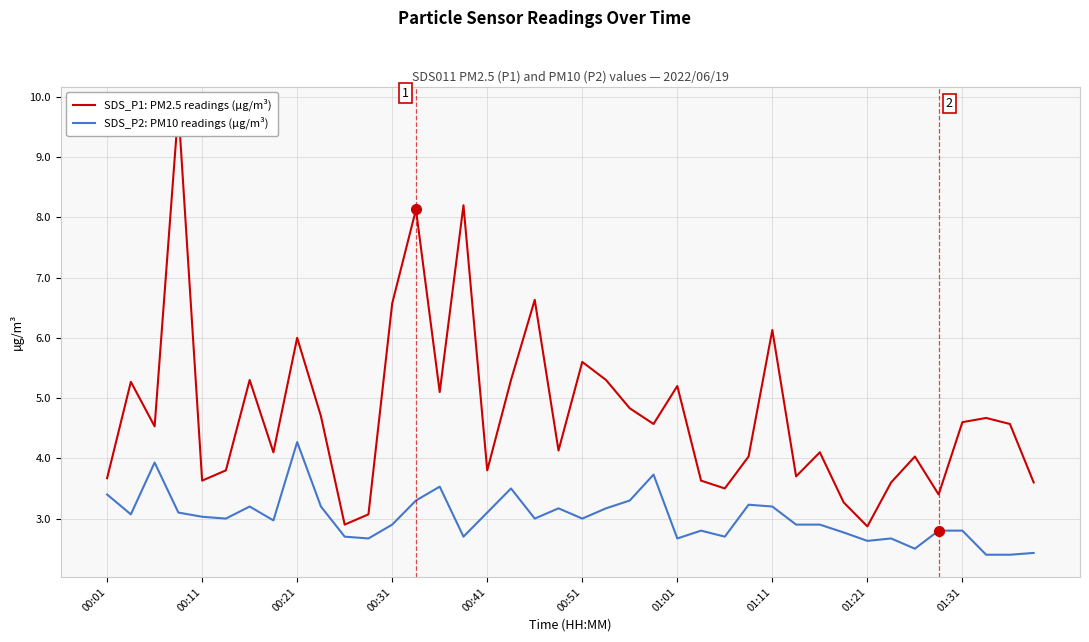

What is the minimum value for SDS_P2: PM10 readings (µg/m³)?

2.4